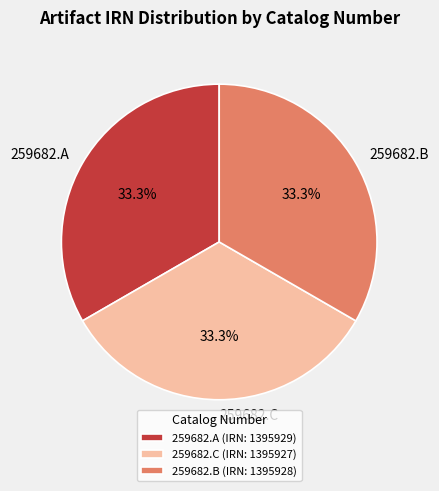

The 259682.A slice represents 33% of the pie. True or false?

True